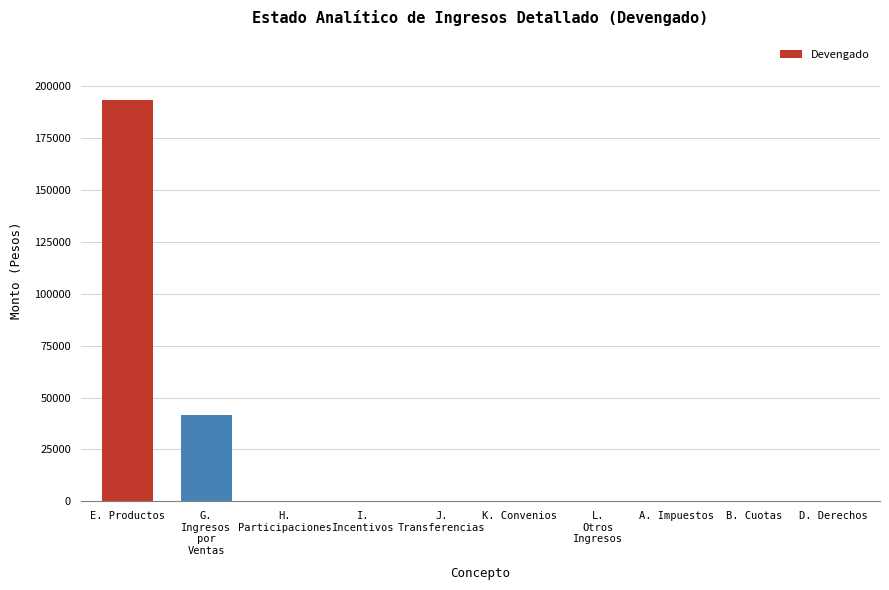

Are the bars horizontal?

No